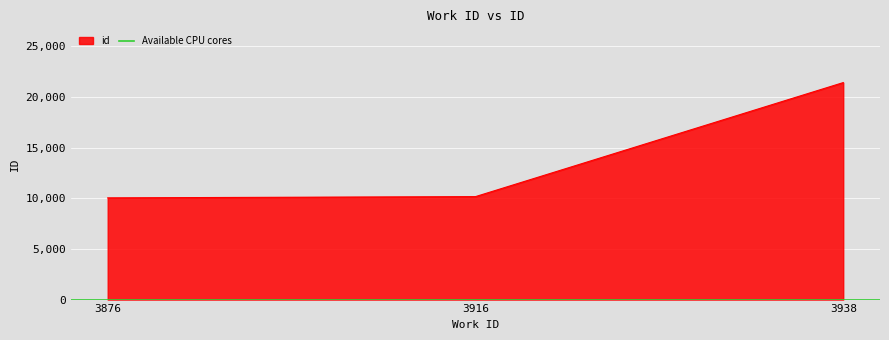

How many lines are shown in the chart?

1